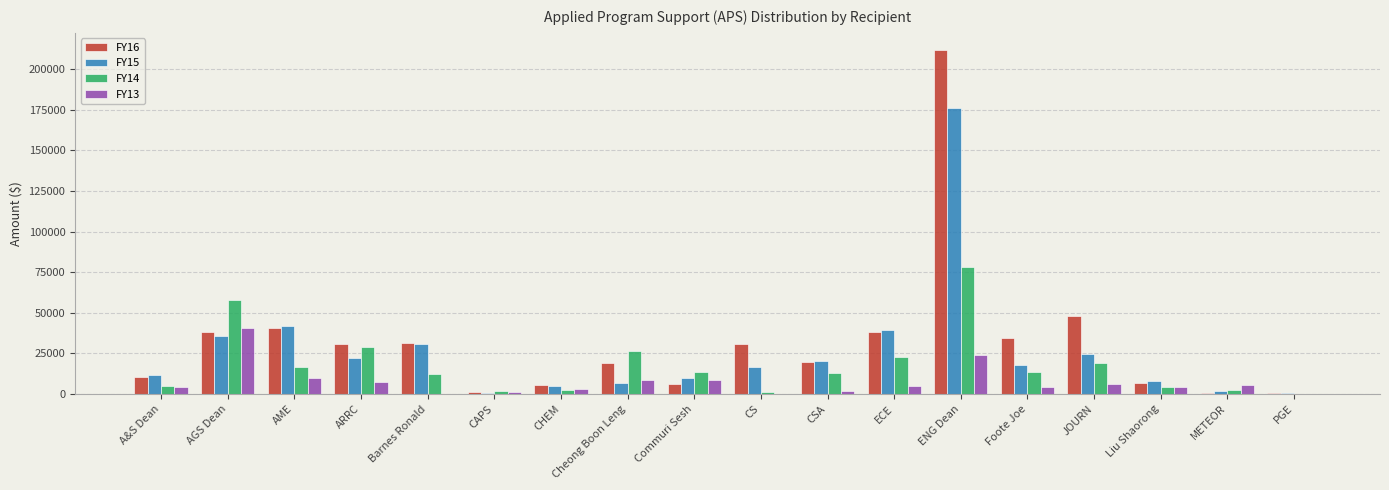

What is the highest value of the FY16 series?

211718.4